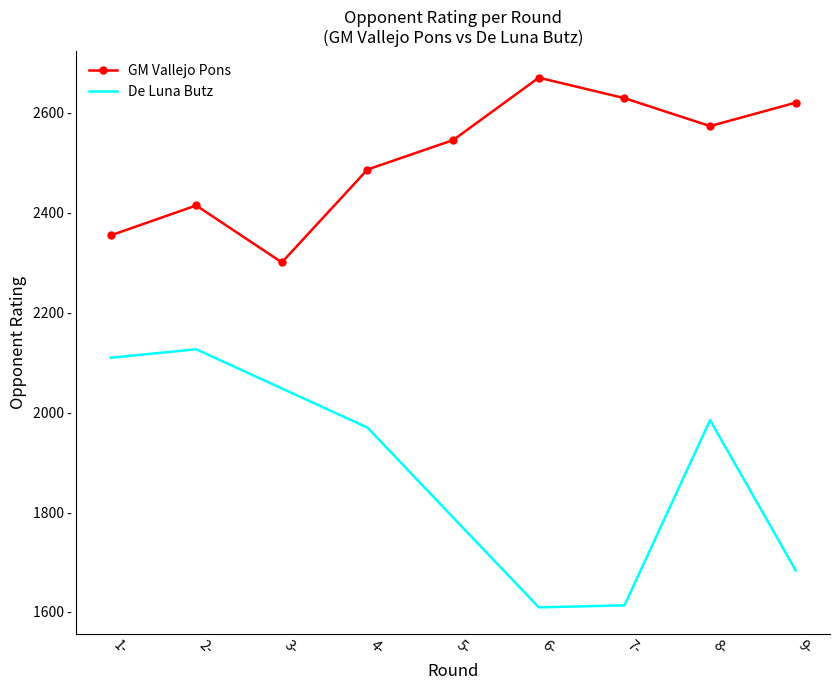

The value at 3- is 3051. True or false?

False